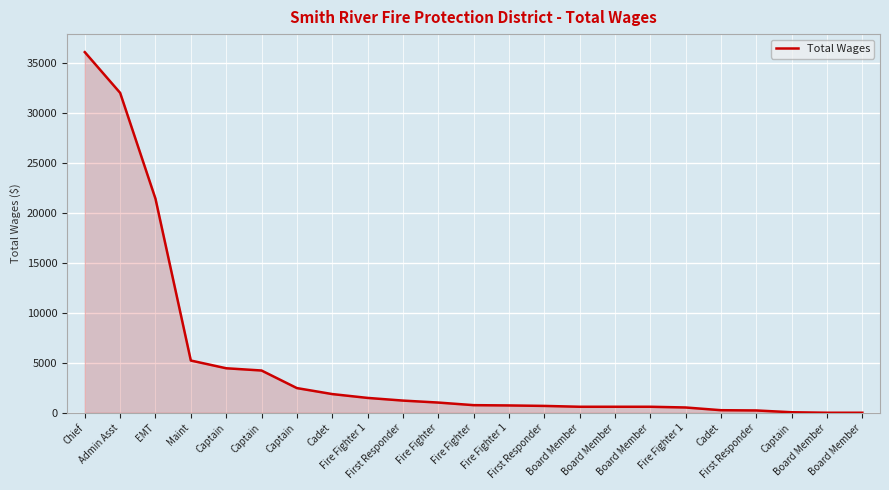

Count the number of categories in the chart.

23